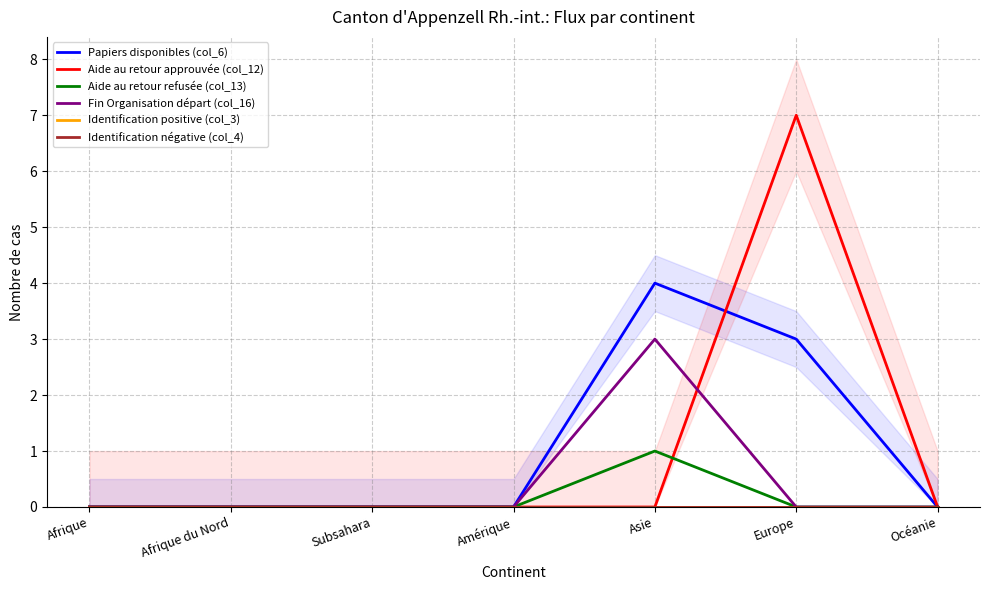

Reading left to right, extract all data points from this chart.

Papiers disponibles (col_6): Afrique=0	Afrique du Nord=0	Subsahara=0	Amérique=0	Asie=4	Europe=3	Océanie=0
Aide au retour approuvée (col_12): Afrique=0	Afrique du Nord=0	Subsahara=0	Amérique=0	Asie=0	Europe=7	Océanie=0
Aide au retour refusée (col_13): Afrique=0	Afrique du Nord=0	Subsahara=0	Amérique=0	Asie=1	Europe=0	Océanie=0
Fin Organisation départ (col_16): Afrique=0	Afrique du Nord=0	Subsahara=0	Amérique=0	Asie=3	Europe=0	Océanie=0
Identification positive (col_3): Afrique=0	Afrique du Nord=0	Subsahara=0	Amérique=0	Asie=0	Europe=0	Océanie=0
Identification négative (col_4): Afrique=0	Afrique du Nord=0	Subsahara=0	Amérique=0	Asie=0	Europe=0	Océanie=0